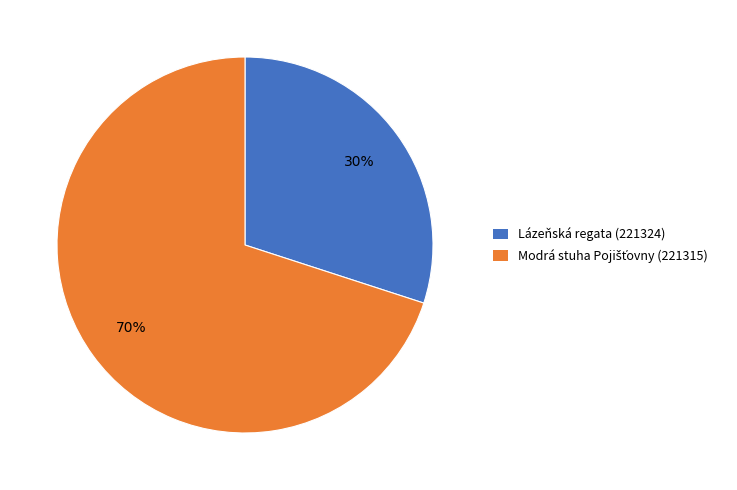

To the nearest percent, what is the difference between the largest and smallest slice percentages?

40%